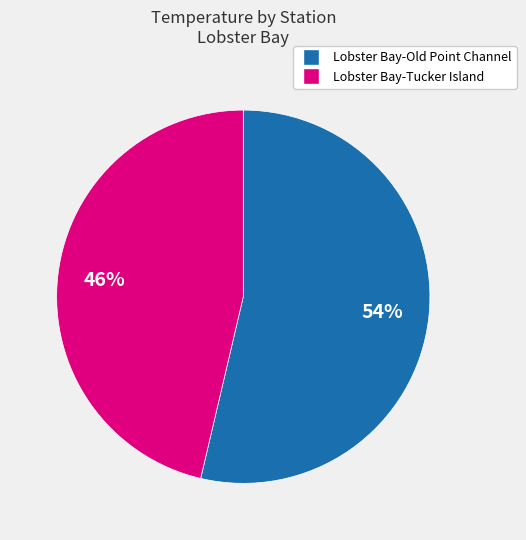

How many slices are in this pie chart?

2